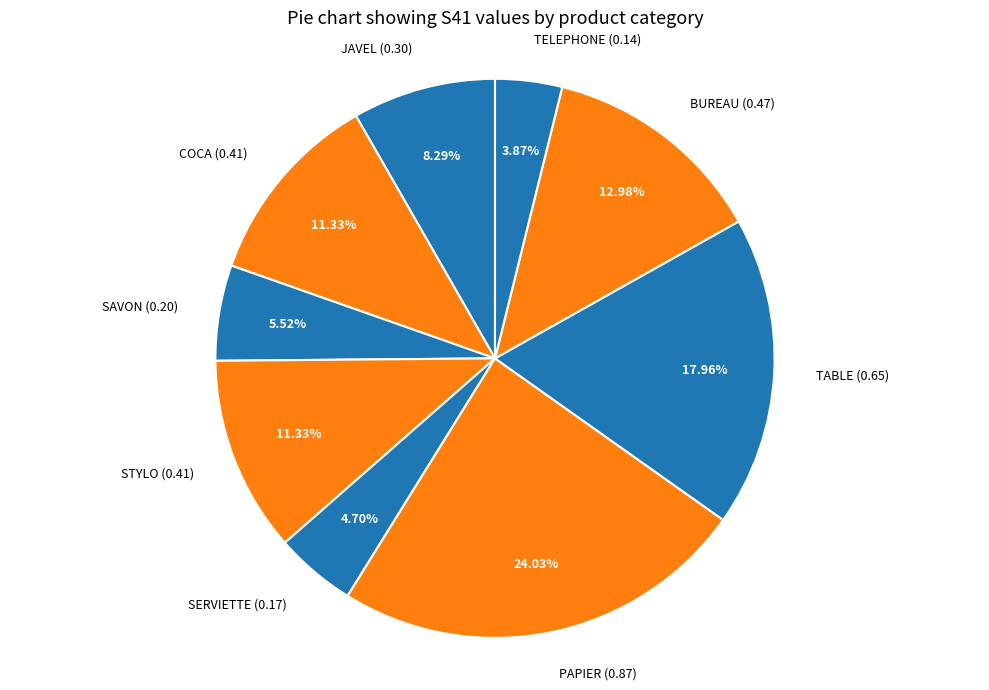

Count the number of slices in the pie.

9